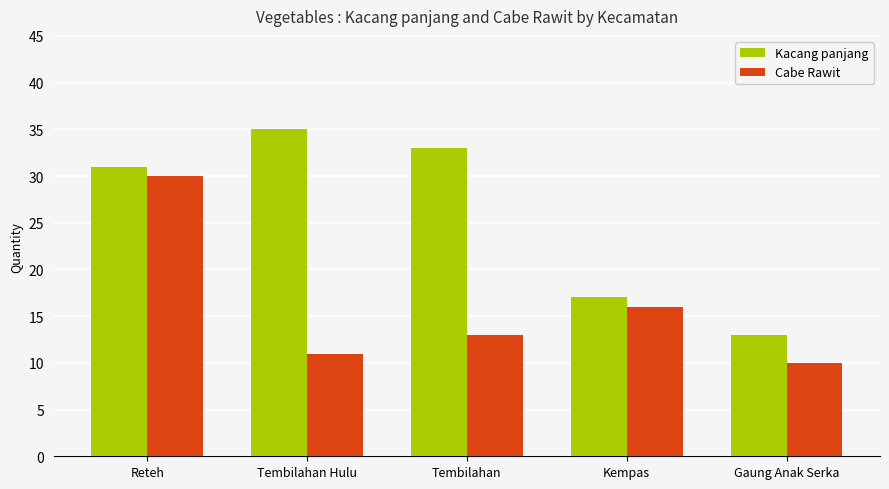

At which category is the sum across all series the highest?

Reteh